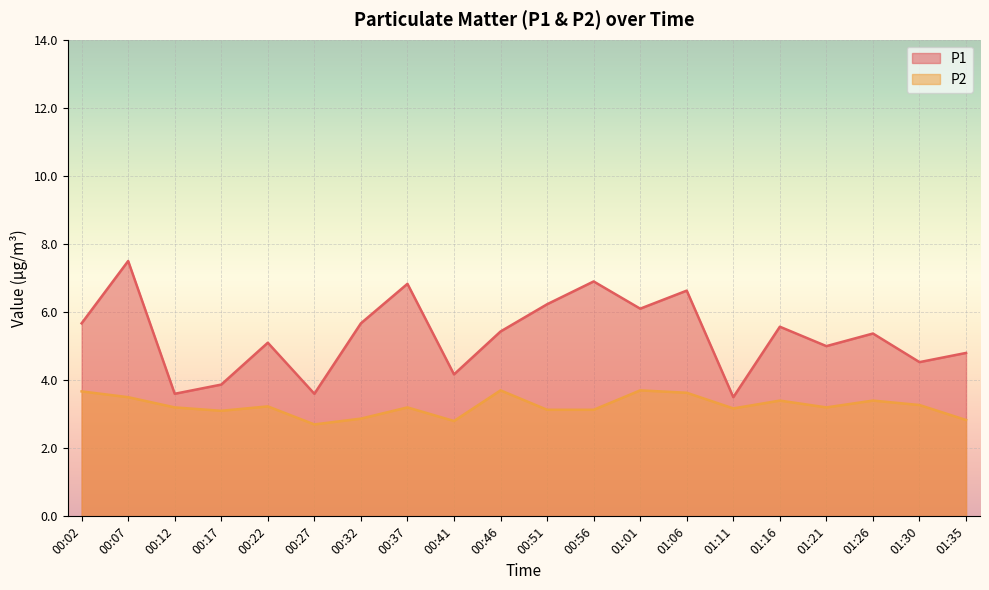

The value of P2 at 00:07 is 1.7. True or false?

False